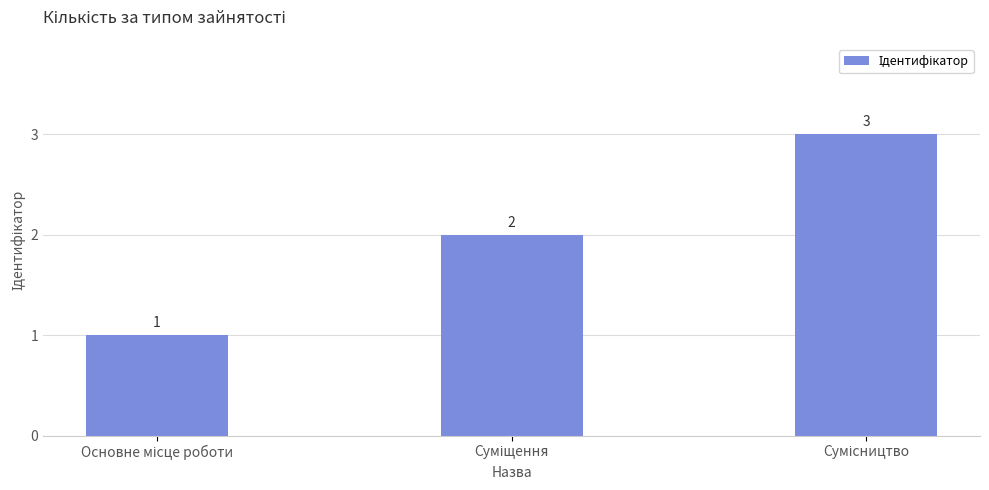

What is the value of the 1st bar from the left?

1